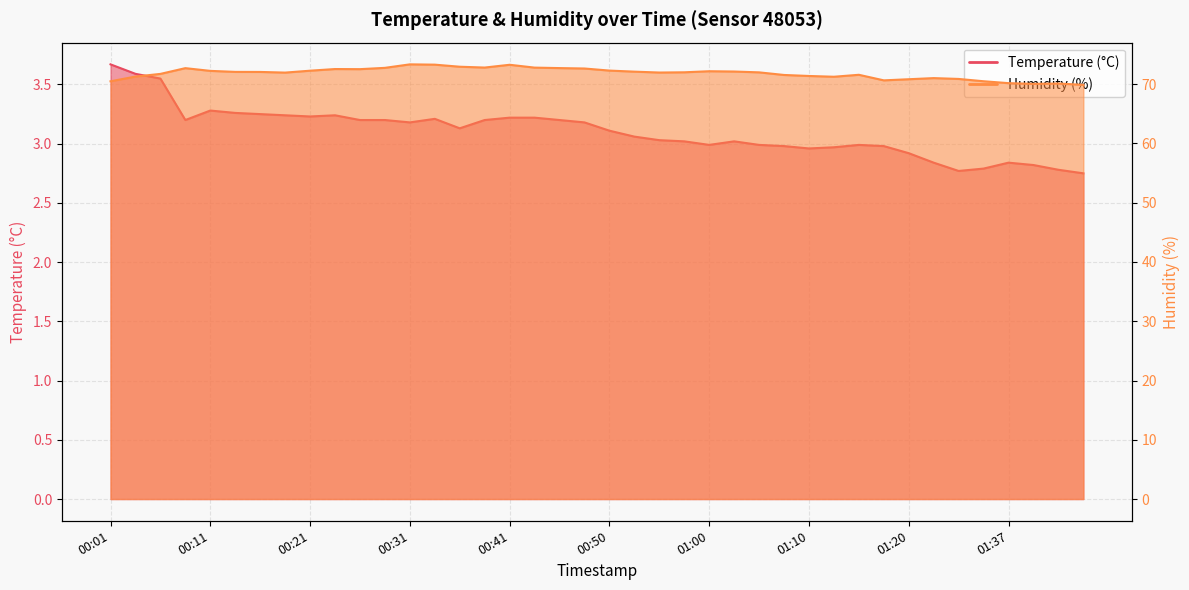

What is the sum of all Humidity (%) values?

2872.9